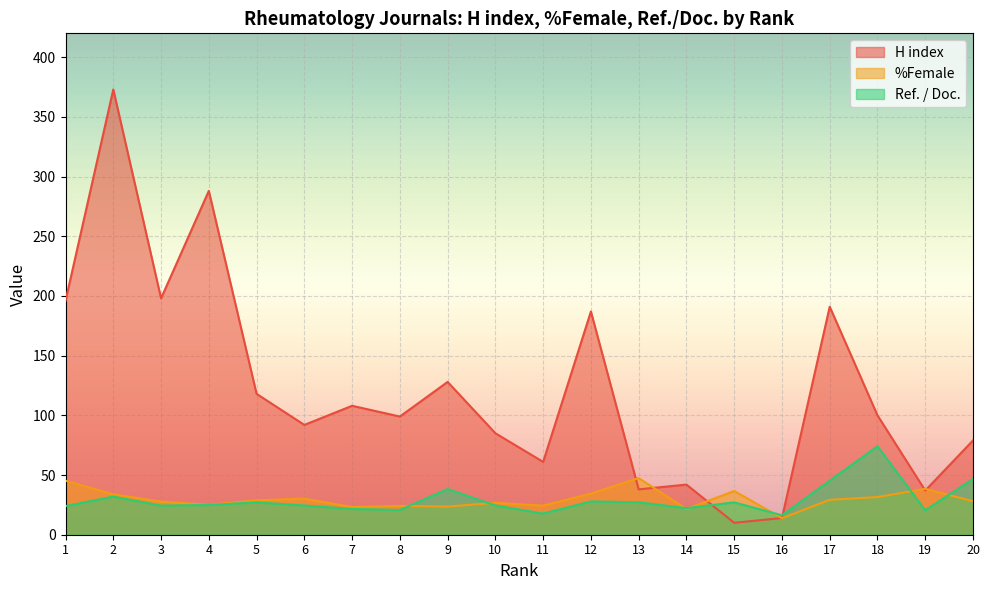

What is the total value across all series at 4?

337.9